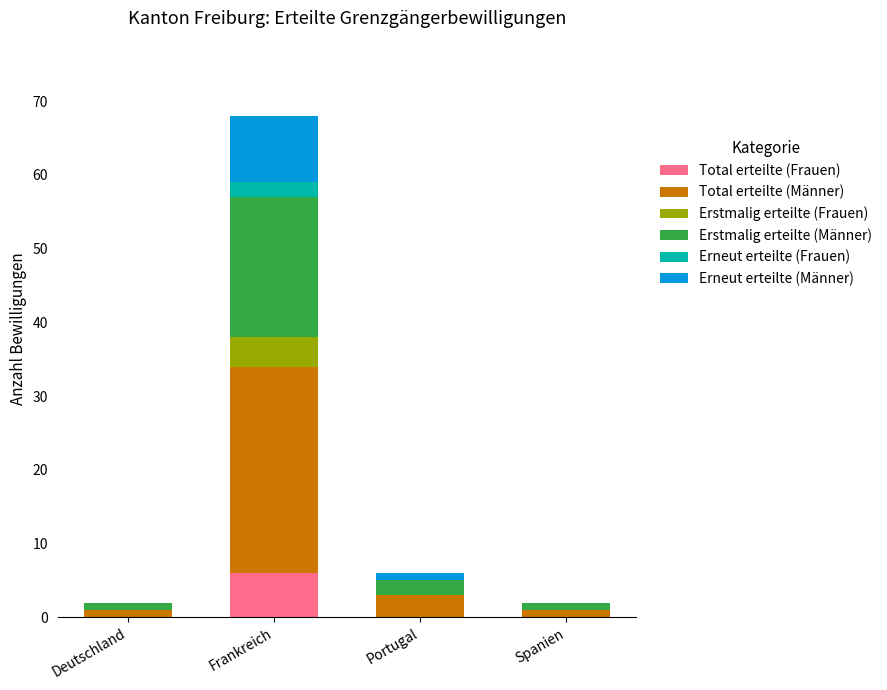

Reading left to right, what are the values for Total erteilte (Frauen)?

Deutschland=0	Frankreich=6	Portugal=0	Spanien=0